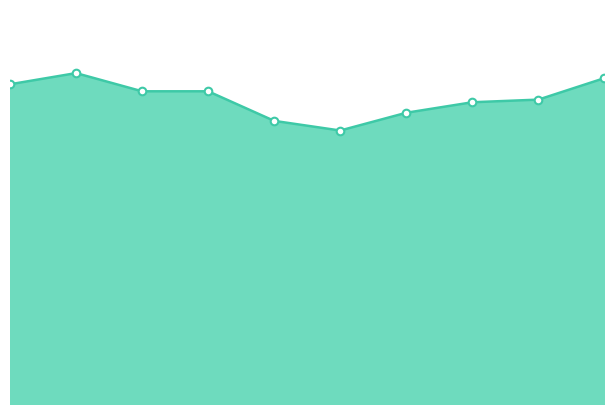

What is the ratio of the value at 2010 to the value at 2011?

1.0